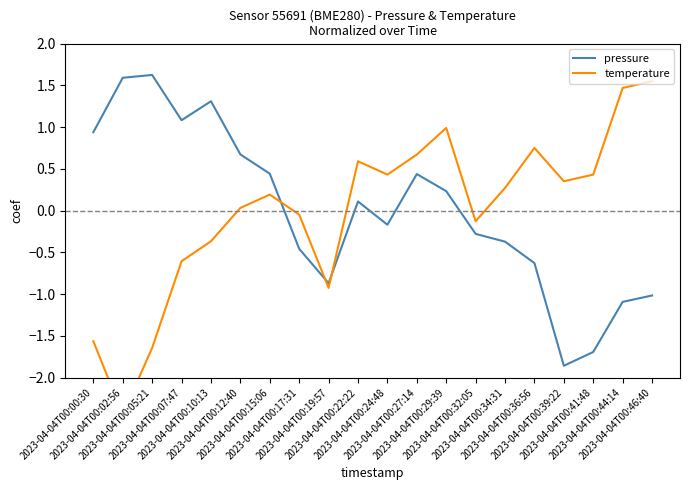

Between 2023-04-04T00:39:22 and 2023-04-04T00:29:39, which is larger?

2023-04-04T00:29:39